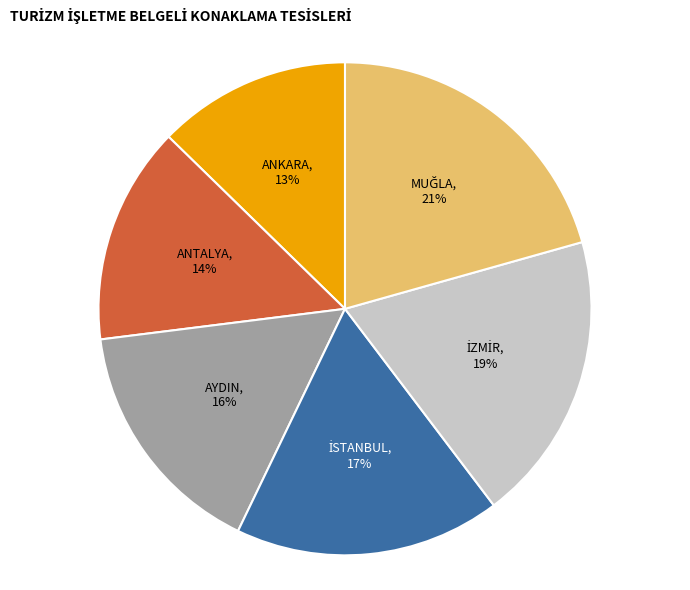

The ANTALYA slice represents 14% of the pie. True or false?

True